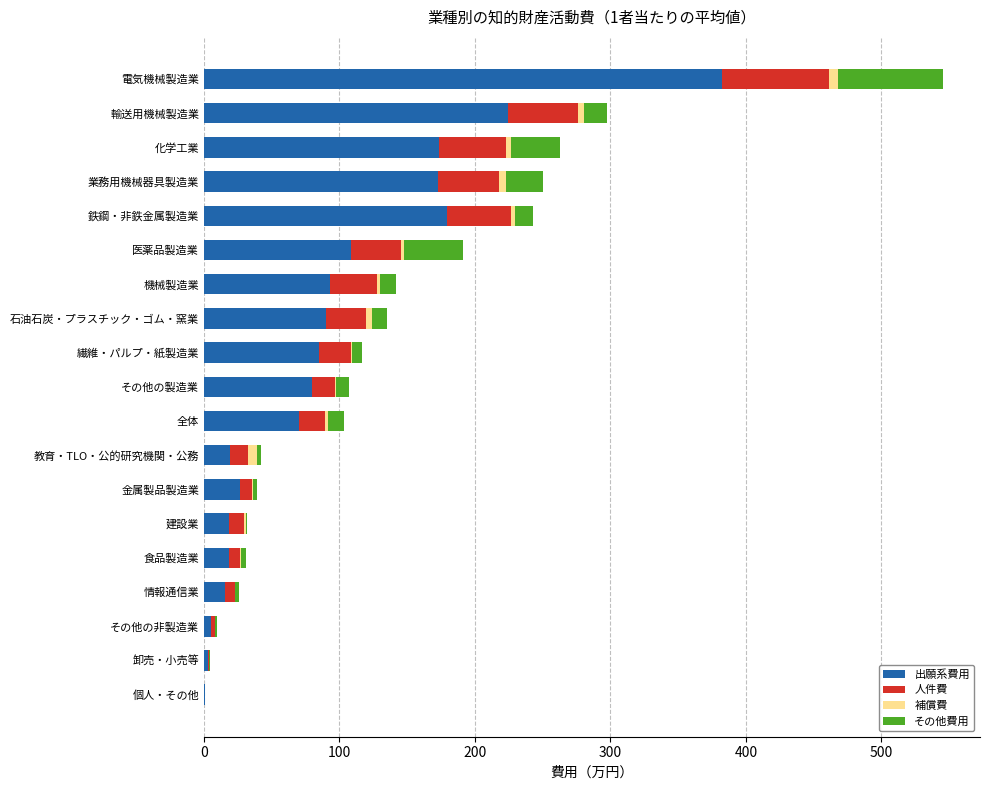

Which category has the highest value in the 出願系費用 series?

電気機械製造業